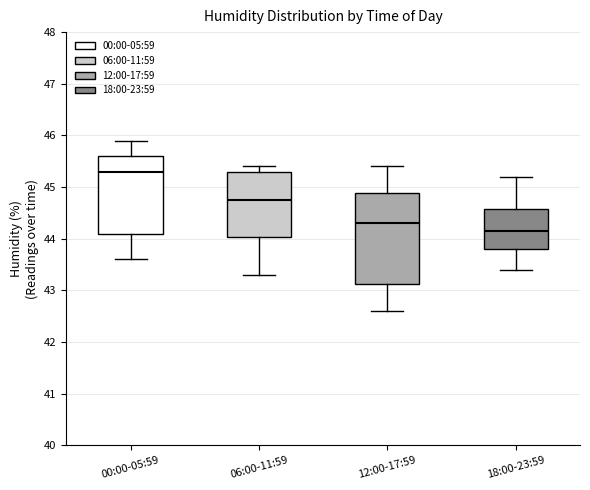

Reading left to right, transcribe this box plot: for each box, give where its median line is, the range the box spans, and where its two whiskers end, as read against the y-axis. The values are not printed on the chart, so give them approximately, as read against the axis.

00:00-05:59: median 45.3, box 44.1 to 45.6, whiskers 43.6 to 45.9
06:00-11:59: median 44.8, box 44.0 to 45.3, whiskers 43.3 to 45.4
12:00-17:59: median 44.3, box 43.1 to 44.9, whiskers 42.6 to 45.4
18:00-23:59: median 44.2, box 43.8 to 44.6, whiskers 43.4 to 45.2